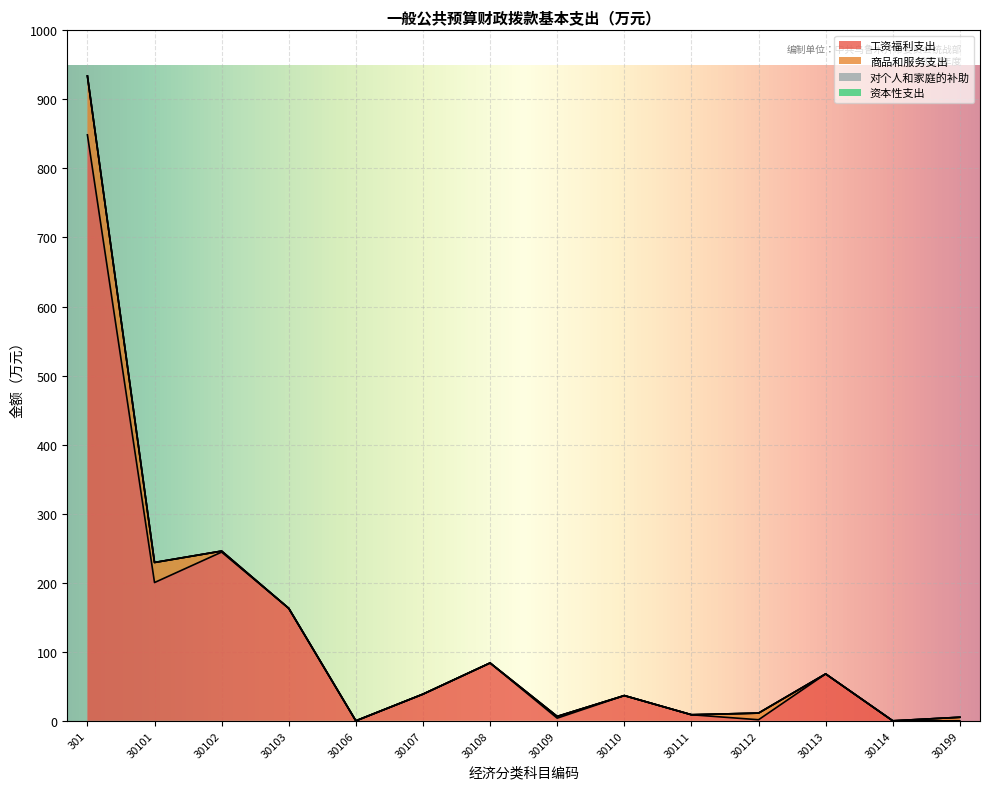

Reading left to right, extract all data points from this chart.

工资福利支出: 848.6	200.3	244.4	162.9	0.0	38.6	83.8	3.9	36.6	8.8	1.5	67.9	0.0	0.0
商品和服务支出: 85.3	29.1	1.5	0.0	0.0	0.0	0.0	2.5	0.0	0.0	9.6	0.0	0.0	5.2
对个人和家庭的补助: 0.0	0.0	0.0	0.0	0.0	0.0	0.0	0.0	0.0	0.0	0.0	0.0	0.0	0.0
资本性支出: 0.0	0.0	0.0	0.0	0.0	0.0	0.0	0.0	0.0	0.0	0.0	0.0	0.0	0.0